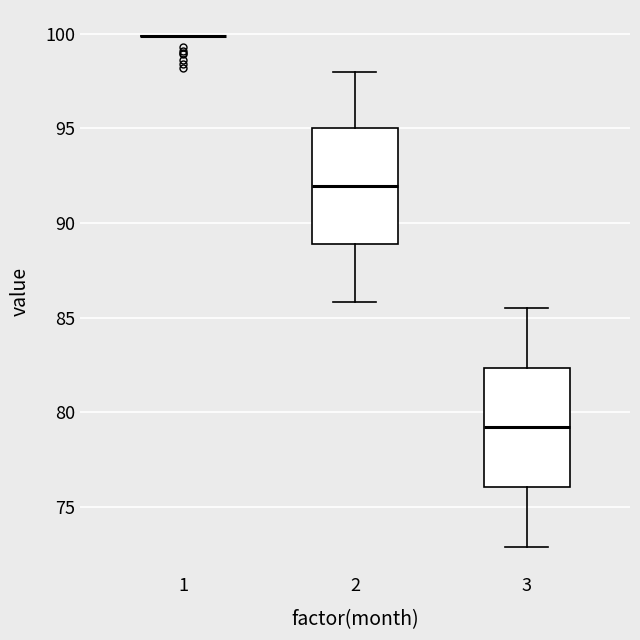

Reading left to right, transcribe this box plot: for each box, give where its median line is, the range the box spans, and where its two whiskers end, as read against the y-axis. The values are not printed on the chart, so give them approximately, as read against the axis.

1: box collapsed to a line at 100.0, whiskers 100.0 to 100.0
2: median 92.0, box 89.0 to 95.0, whiskers 86.0 to 98.0
3: median 79.0, box 76.0 to 82.5, whiskers 73.0 to 85.5